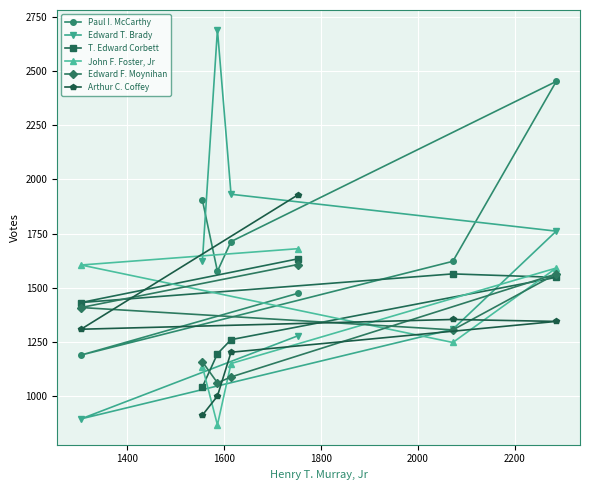

What is the minimum value shown in the chart?

868